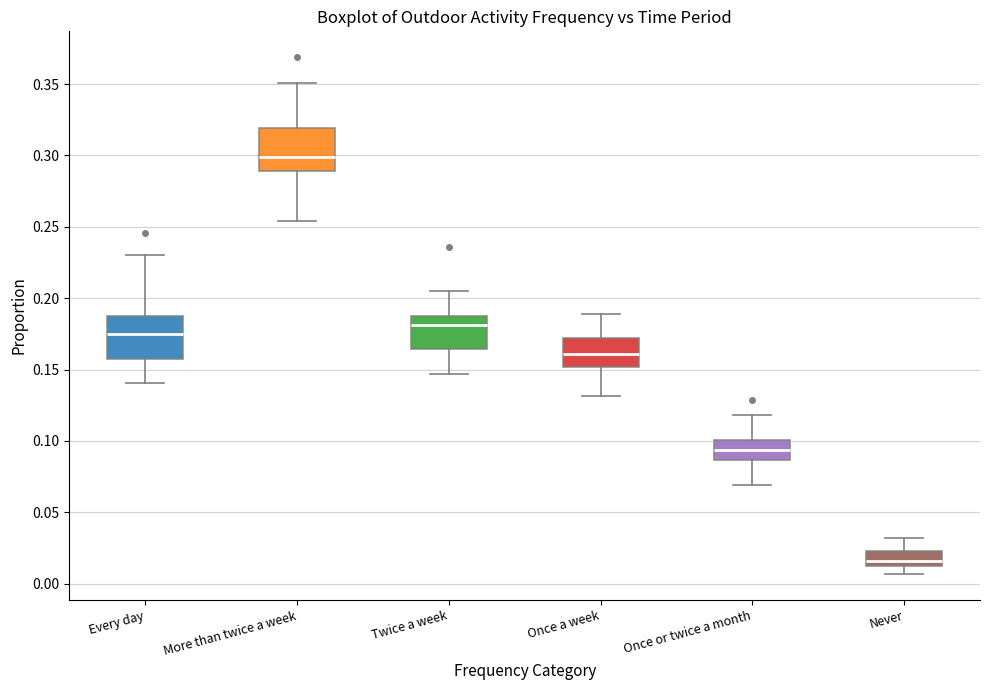

Which box has the lowest median line?

Never